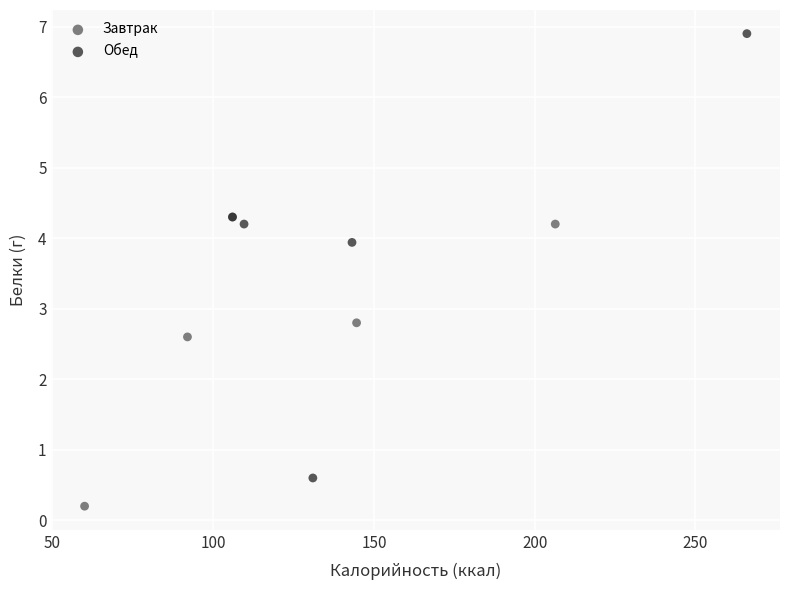

Which series has the largest Y range (max minus min)?

Обед